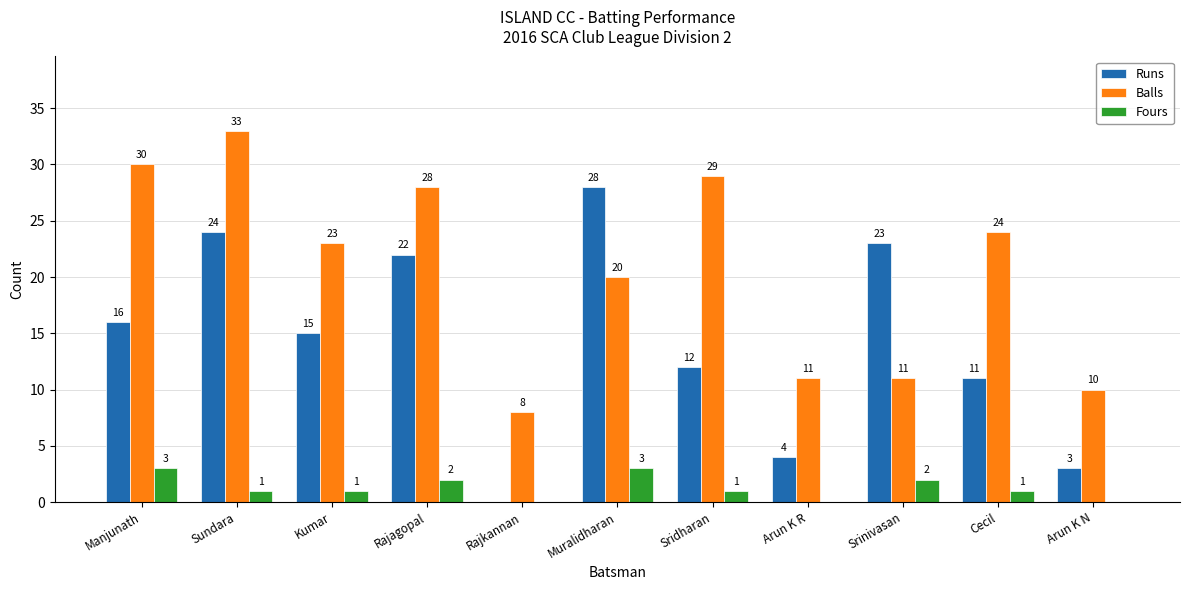

Which label corresponds to the largest value in the chart?

Sundara